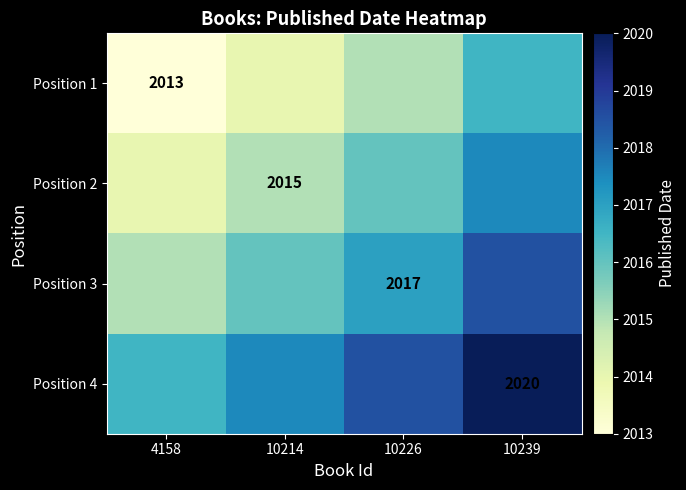

True or false: Position 2 has a value of 919.9 at 10214.

False